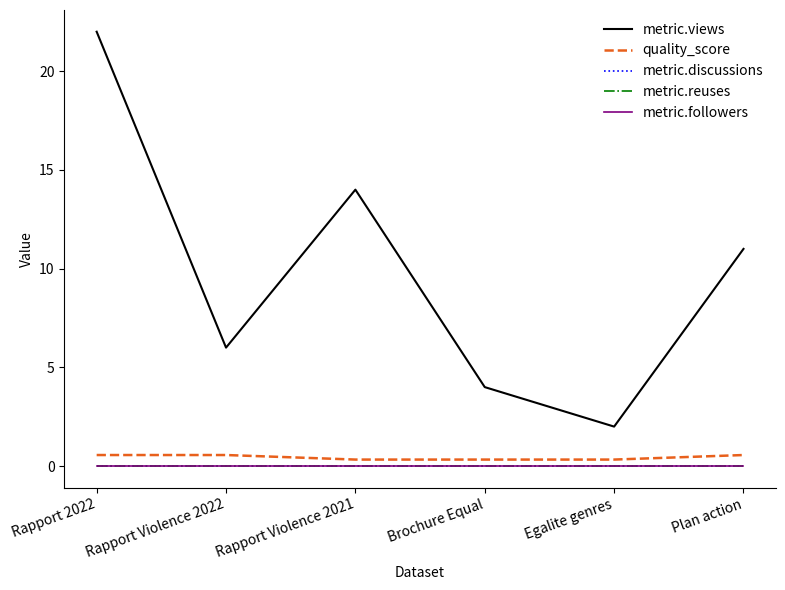

Is this an area chart (filled region under the line)?

No